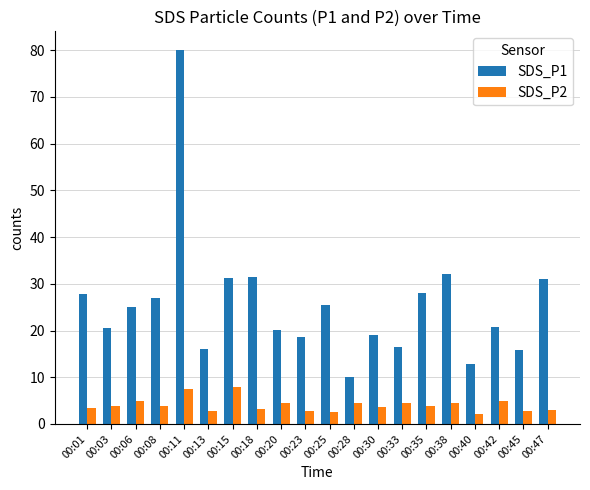

Which label corresponds to the largest value in the chart?

00:11